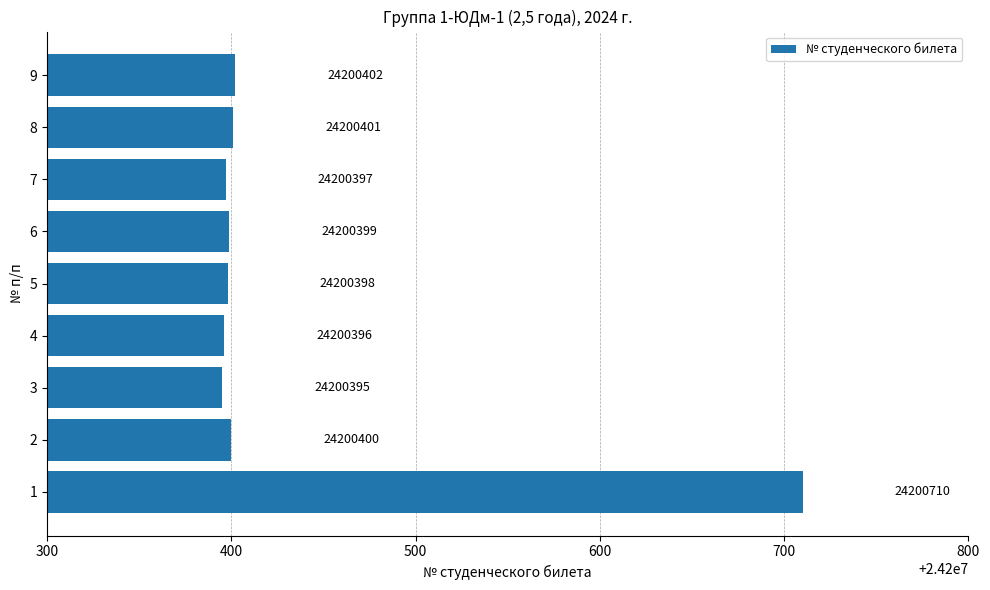

Is it true that the value at 4 is 24200396?

True